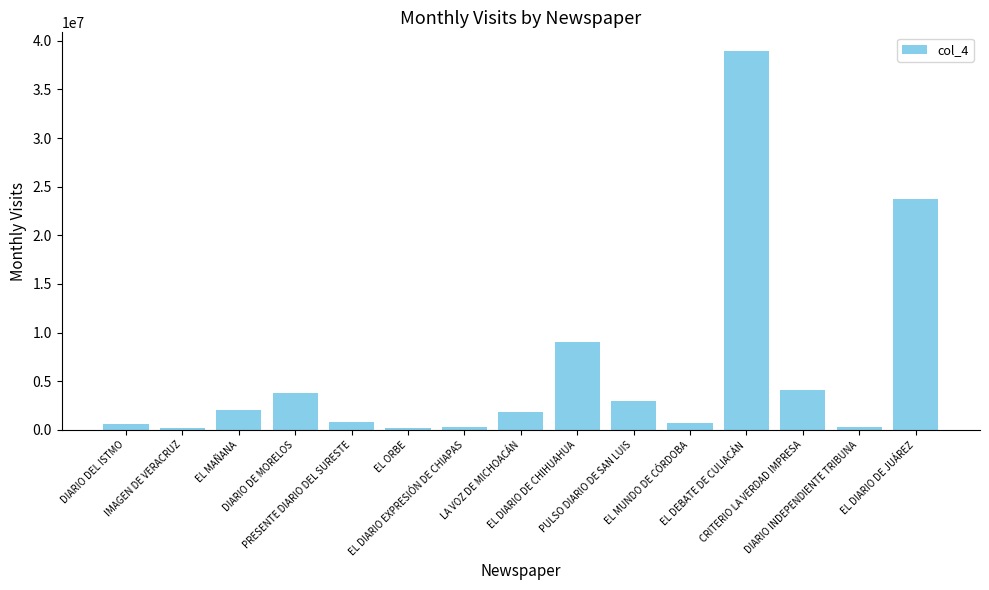

The value at DIARIO DEL ISTMO is 640409. True or false?

True